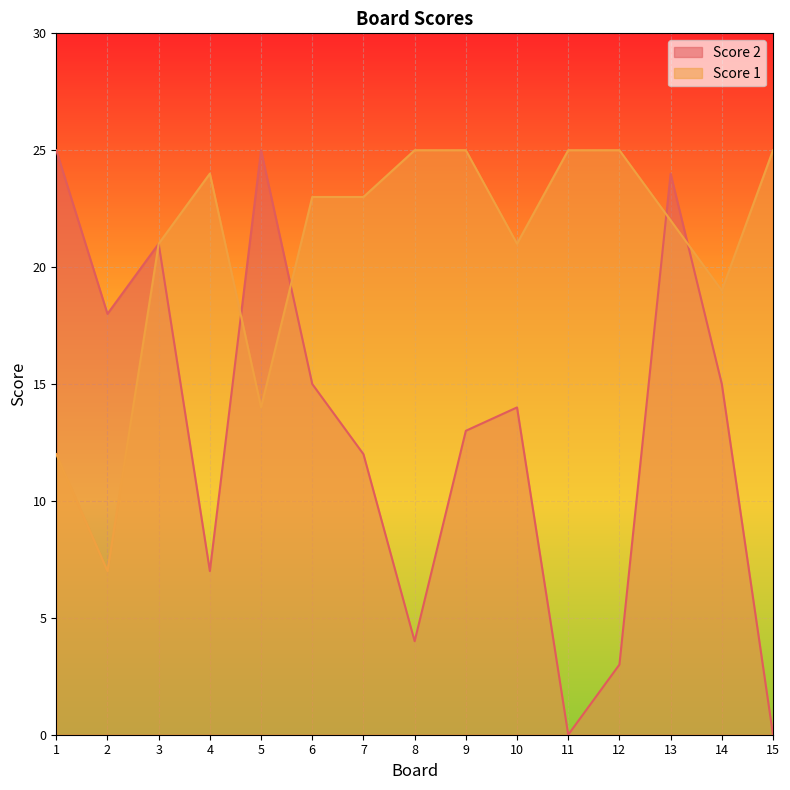

Which has a higher value, 4 or 3?

3